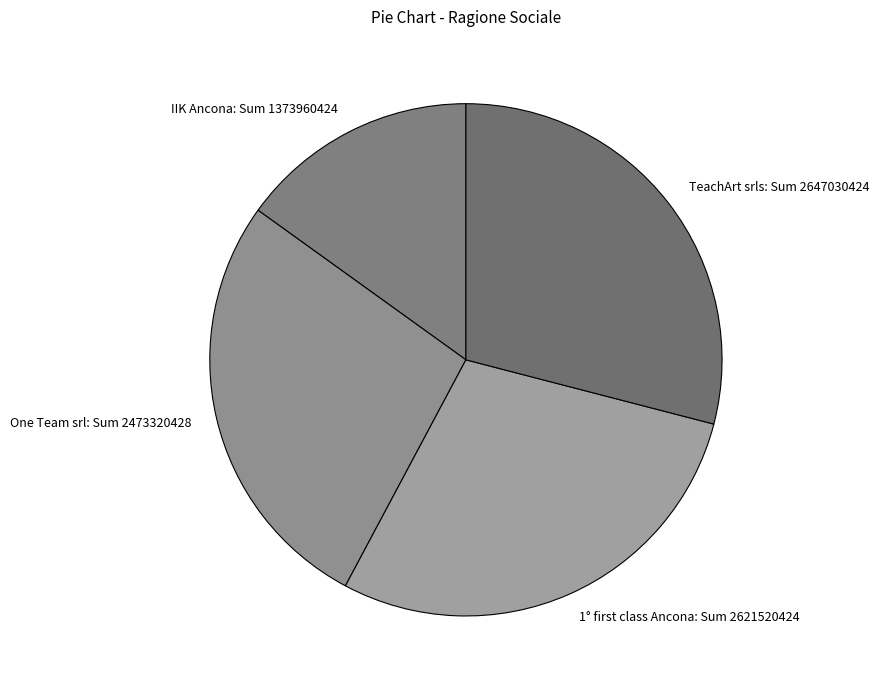

Which category has the smallest portion of the pie?

IIK Ancona